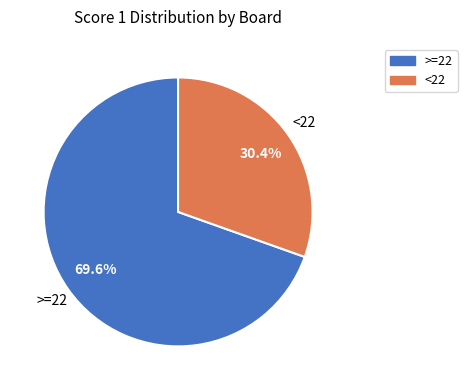

Is there any slice that represents more than half of the pie?

Yes